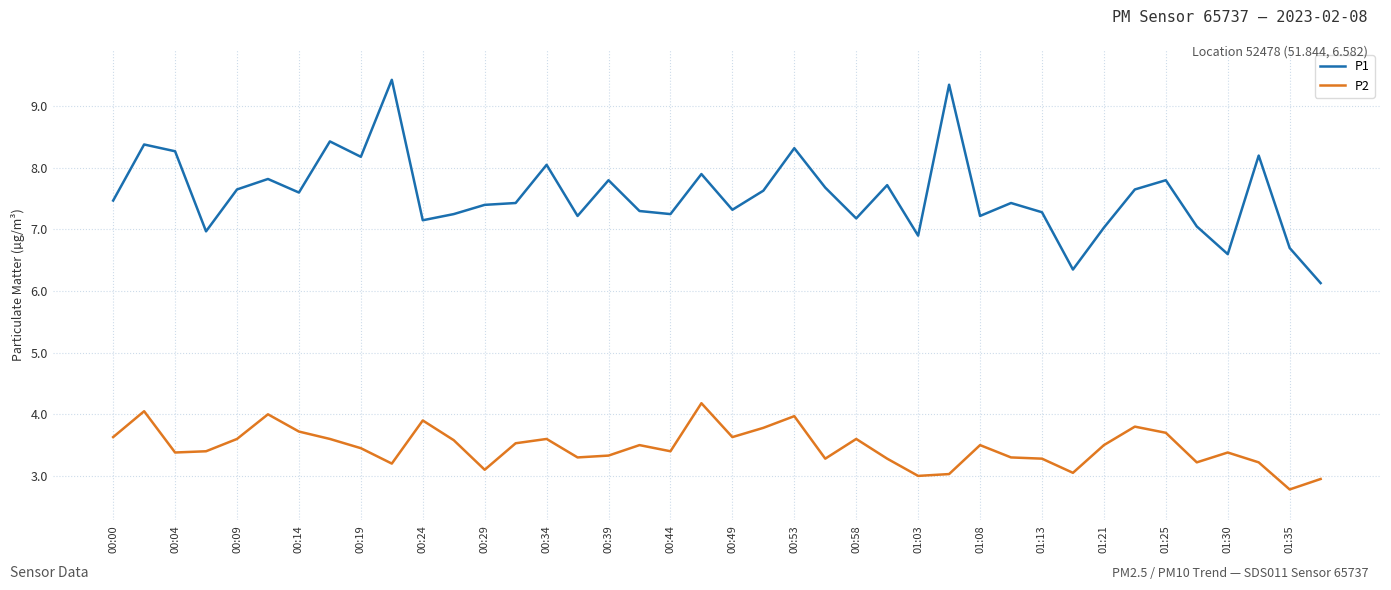

Rank the series by their average value, from lowest to highest.

P2, P1